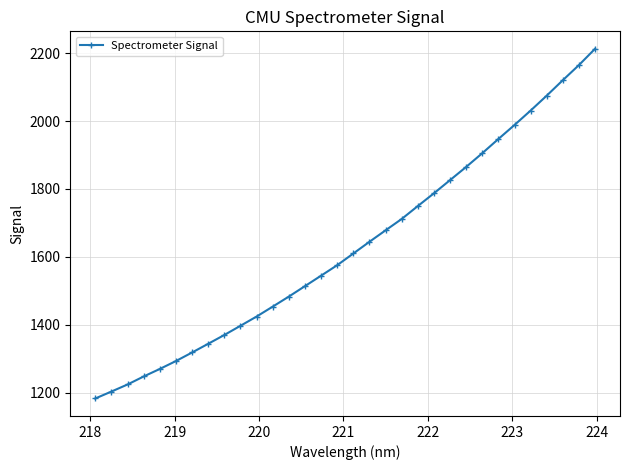

What is the value of the 6th point from the left?

1292.8